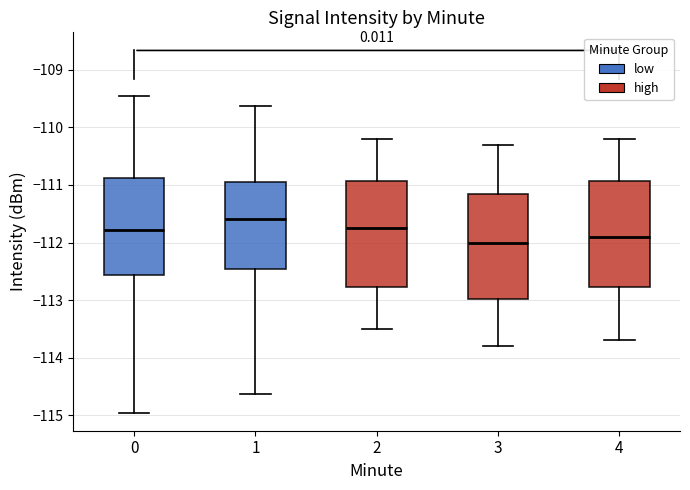

Which box has the highest median line?

1